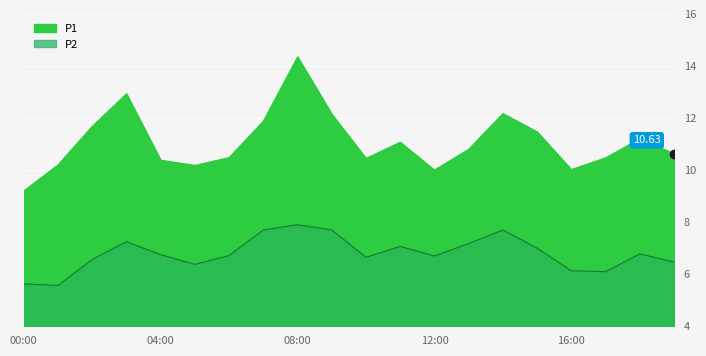

Read the P1 value at 06:00.

10.5